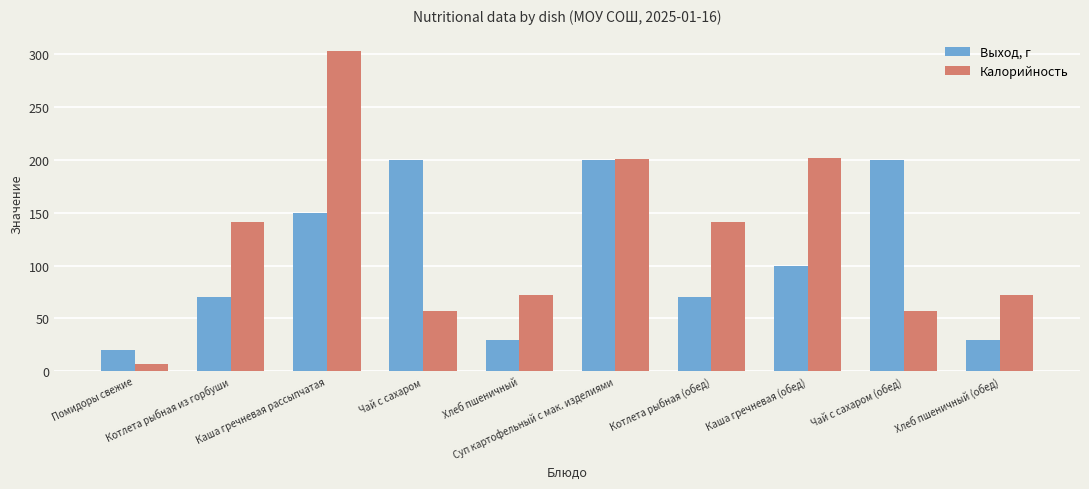

Which series has the widest spread of values?

Калорийность